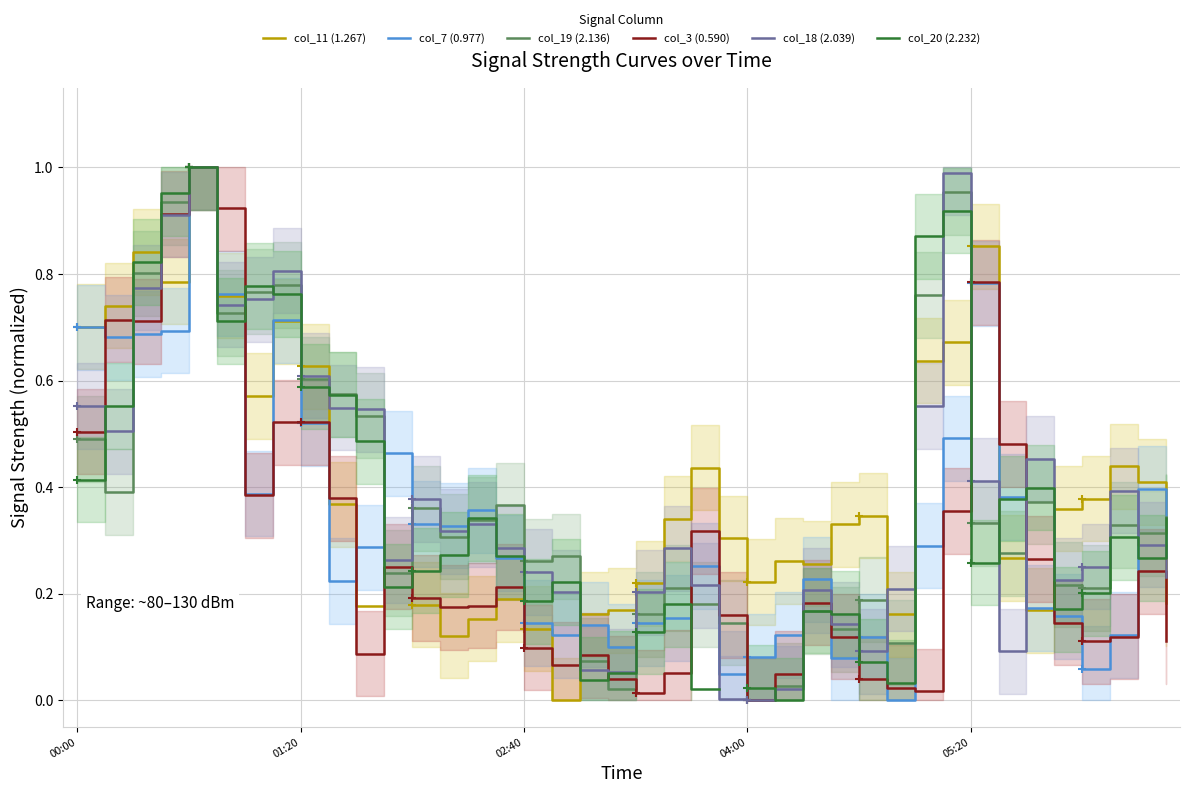

Does the chart display data point markers on the line(s)?

No